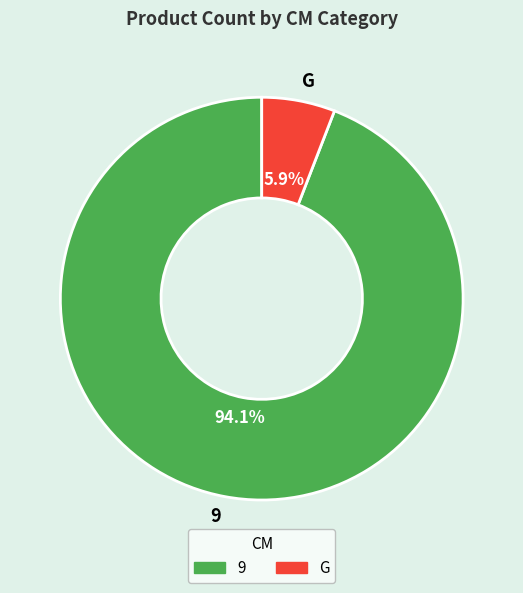

How many segments does this pie chart have?

2